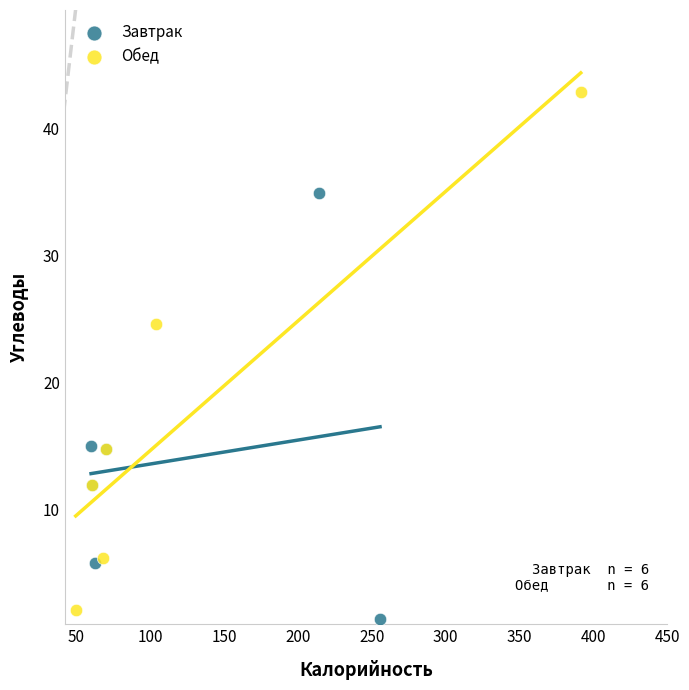

What are all the series names shown in the legend?

Завтрак, Обед